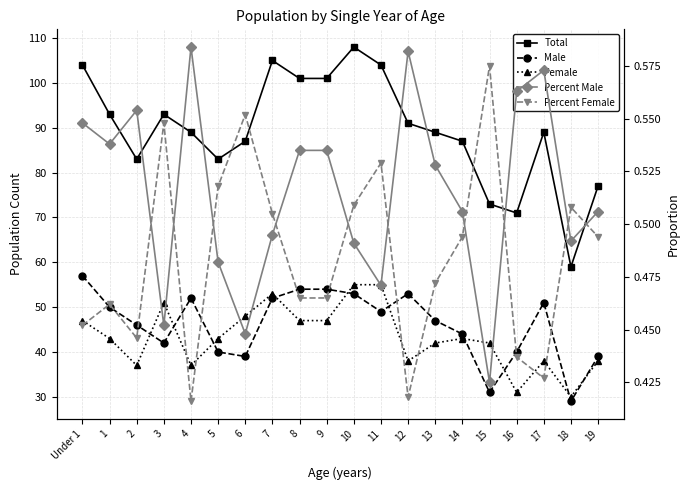

How many values in the Female series exceed 43?

8